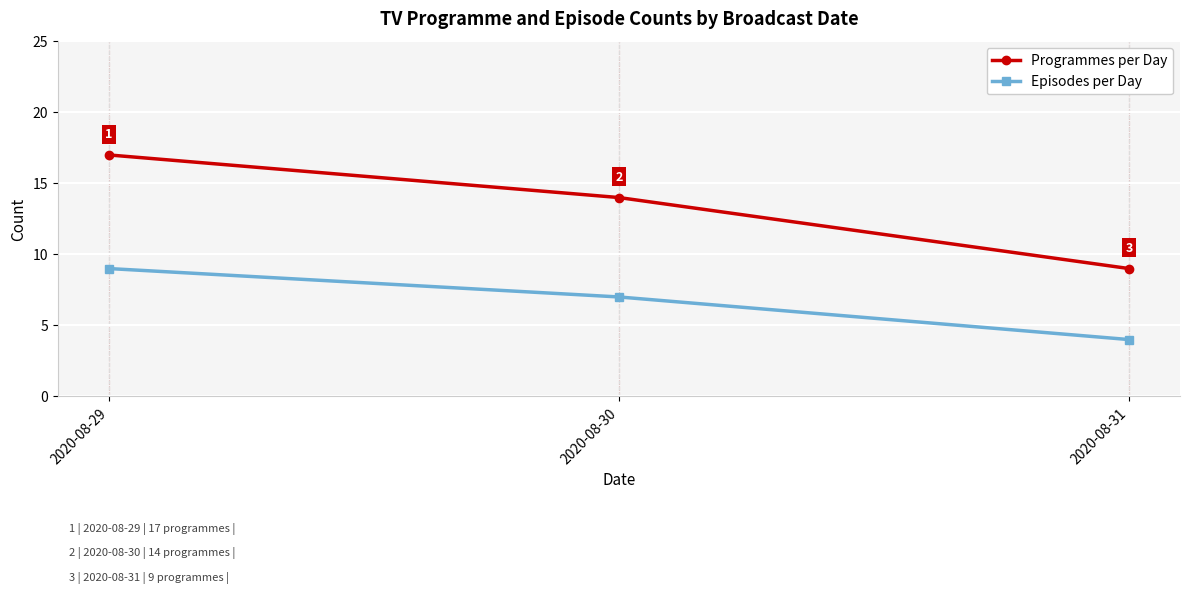

Which series has the largest total across all categories?

Programmes per Day